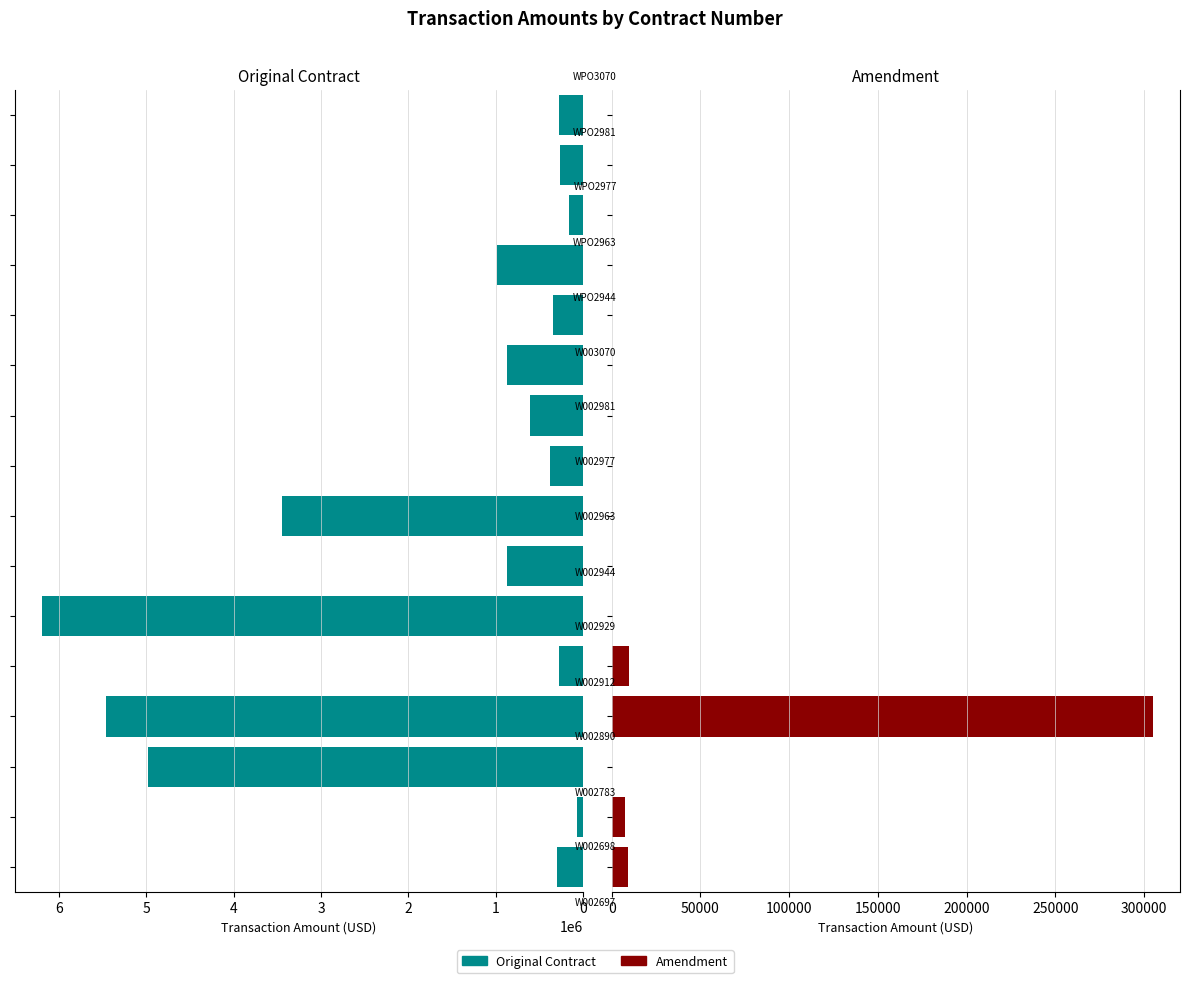

What are all the series names shown in the legend?

Original Contract, Amendment